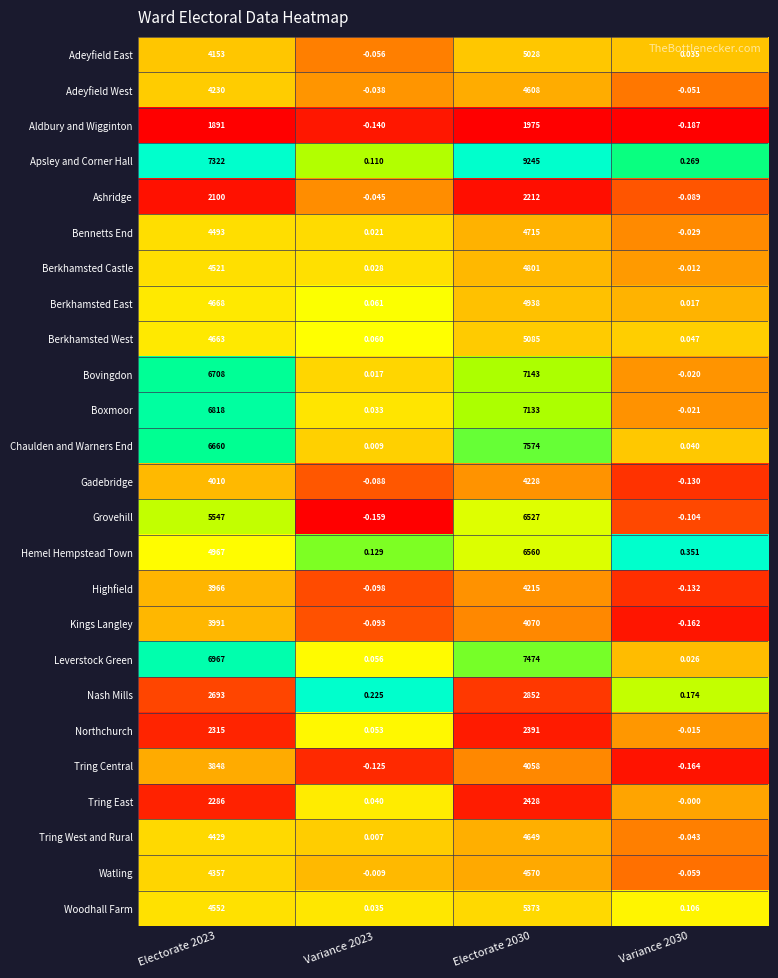

Which series has the largest total across all categories?

Apsley and Corner Hall